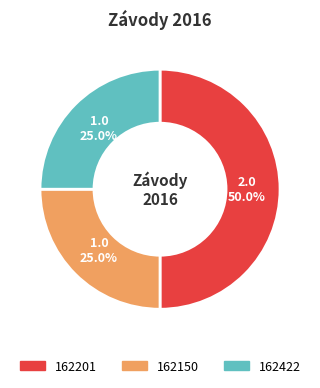

Is it true that 162150 is 12% of the pie?

False